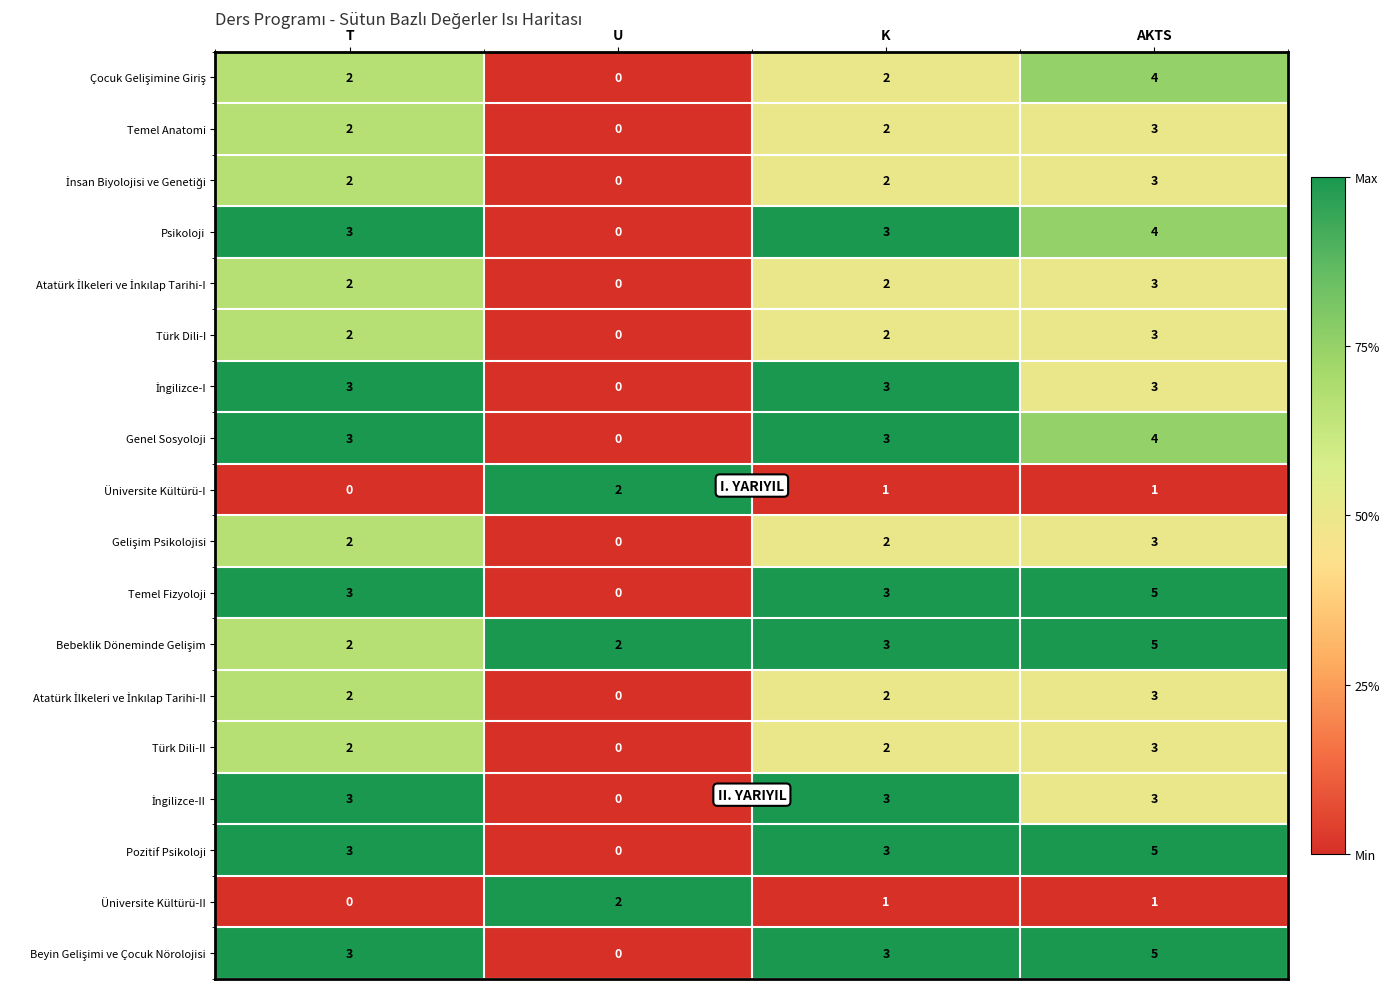

Is the value of Üniversite Kültürü-I at T greater than the value of Üniversite Kültürü-II at K?

No